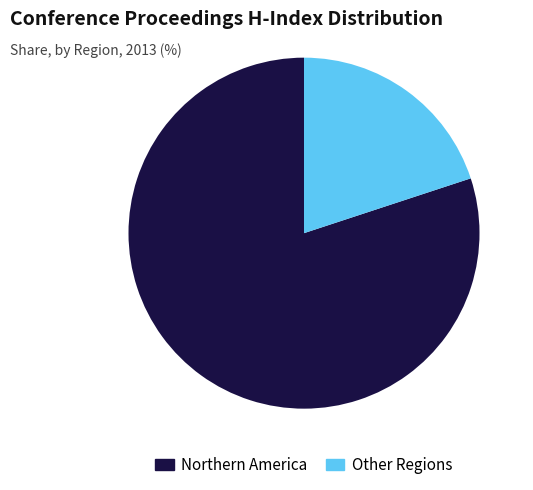

Do Other Regions and Northern America together represent more than half of the pie?

Yes